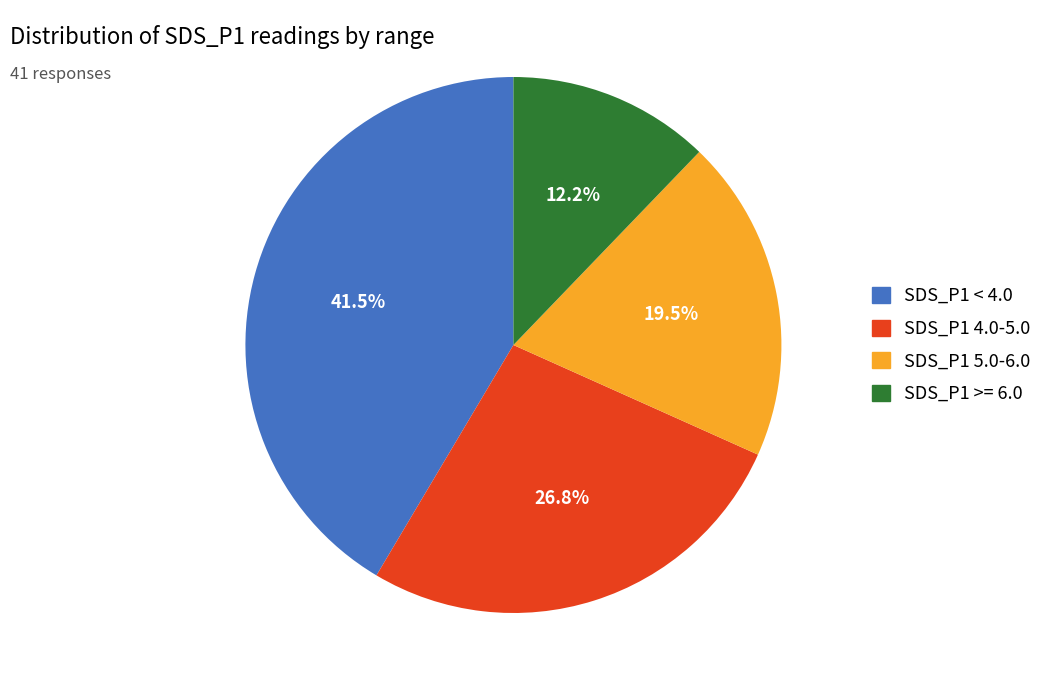

Does any single category account for the majority?

No